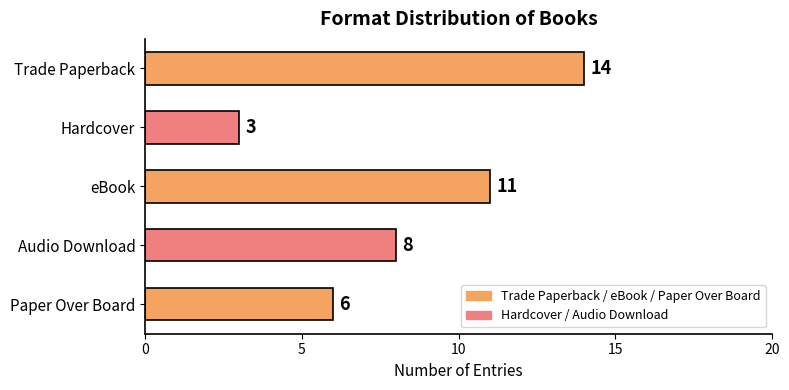

Rank the categories by value from lowest to highest.

Hardcover, Paper Over Board, Audio Download, eBook, Trade Paperback